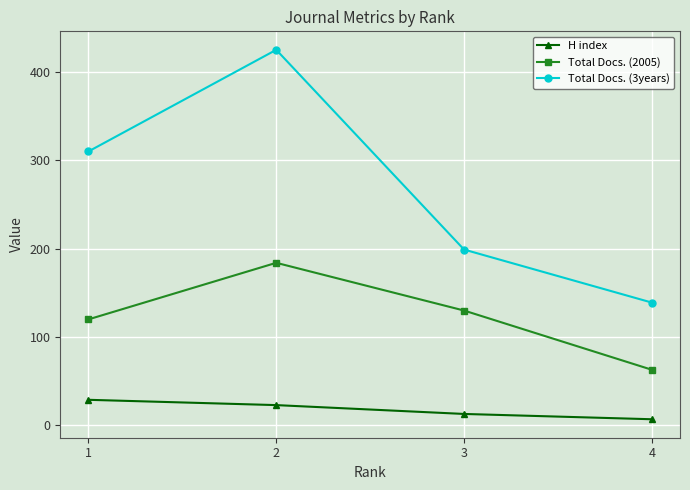

True or false: Total Docs. (3years) and Total Docs. (2005) cross at least once.

False